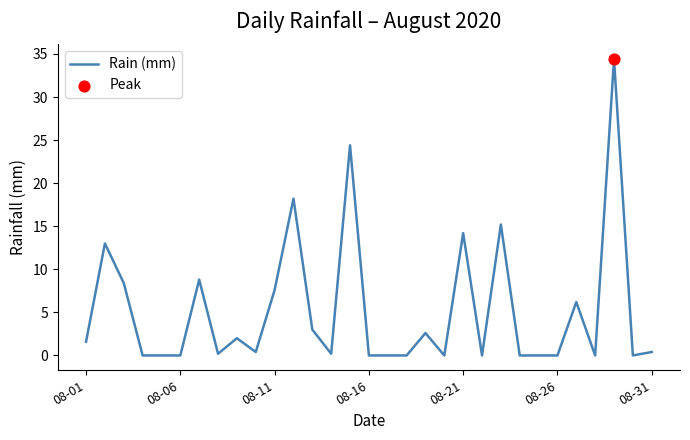

What is the greatest value displayed?

34.4